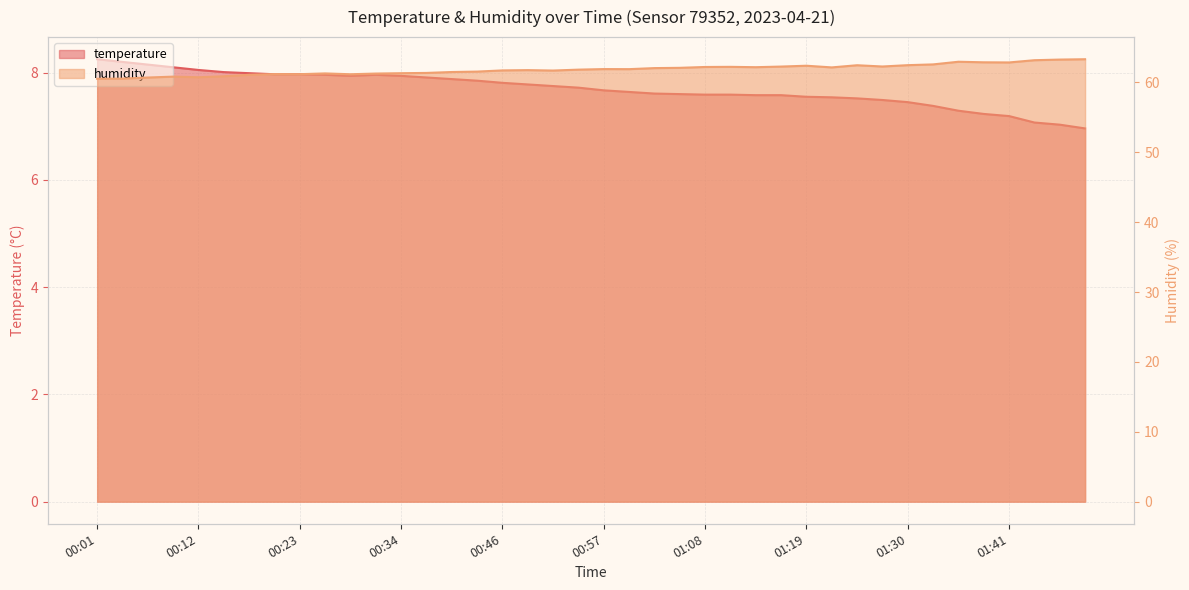

What is the highest value of the temperature series?

8.2